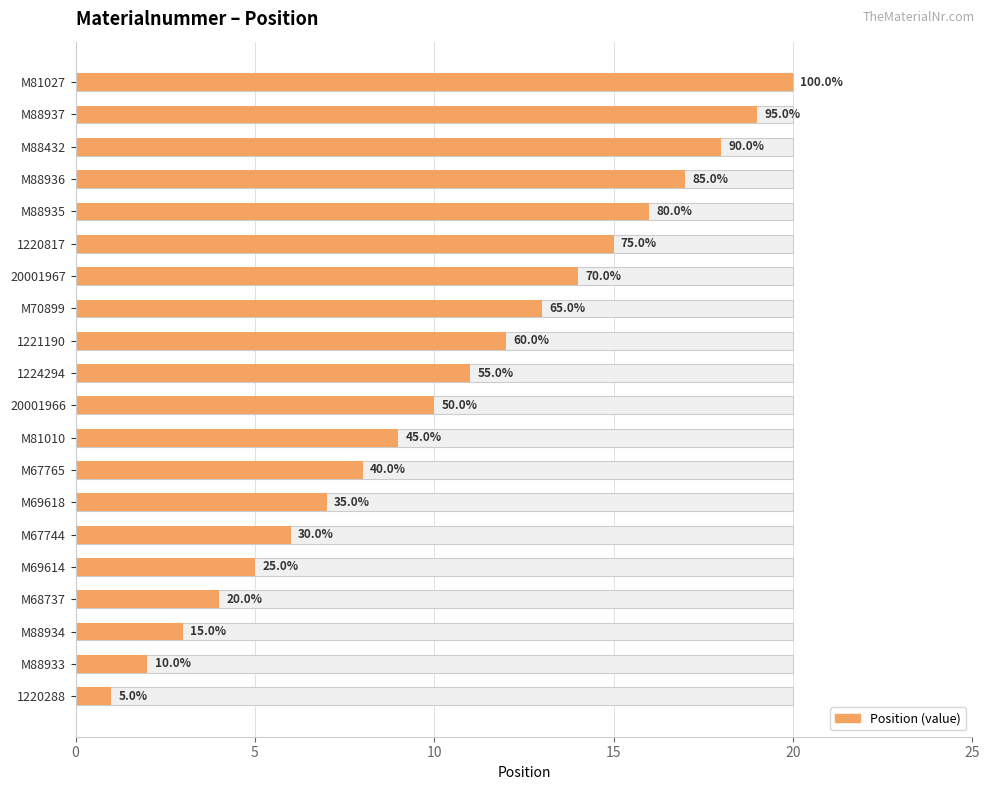

What is the difference between the maximum and second lowest values?

18